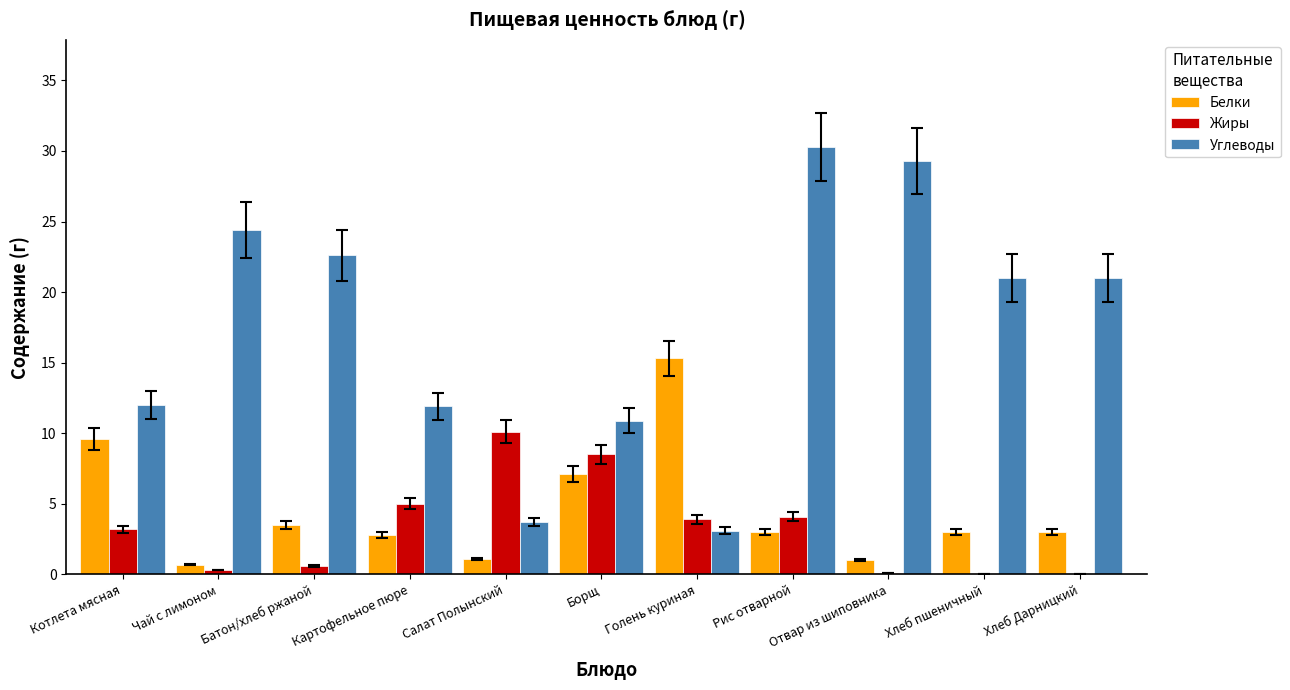

What is the sum of all Белки values?

50.1